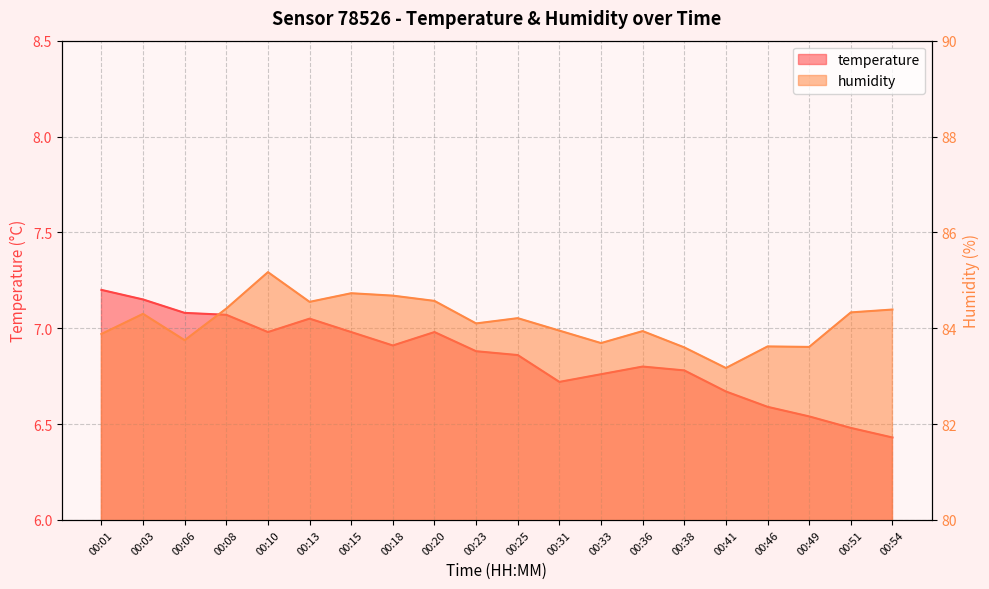

At how many categories does at least one series exceed 41?

20